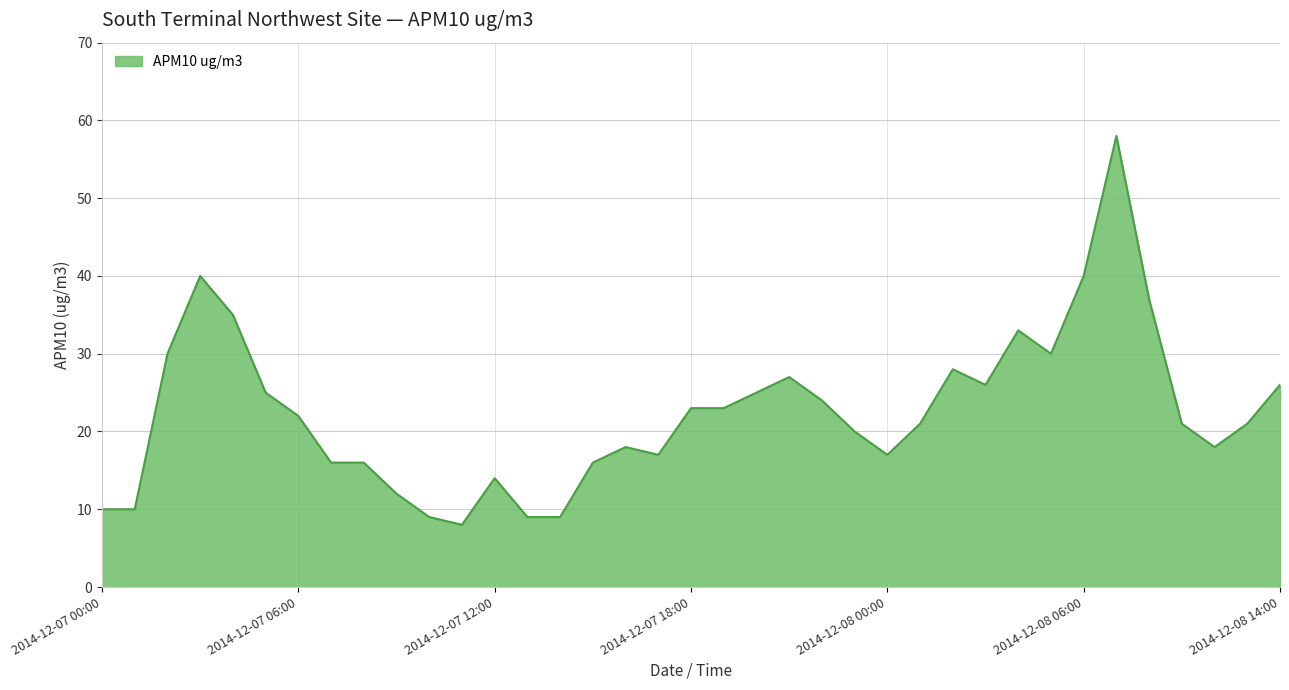

What is the smallest value displayed?

8